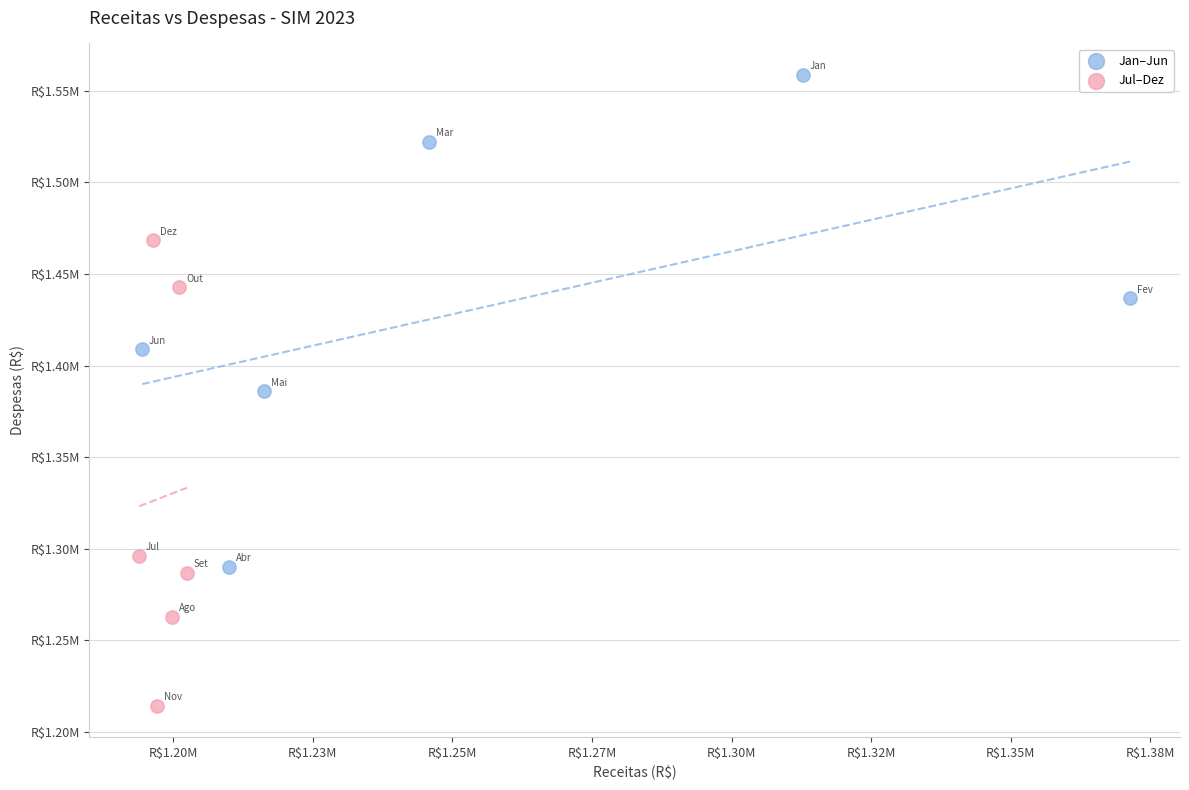

Which series has the largest Y range (max minus min)?

Jan–Jun